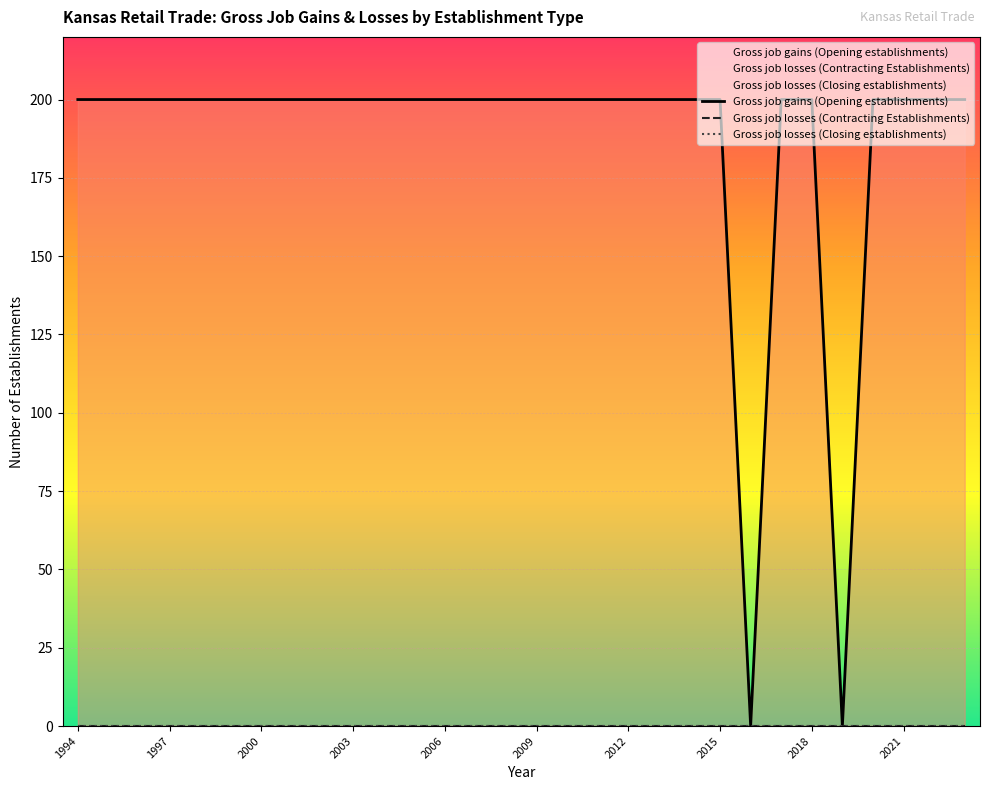

At how many categories does at least one series exceed 84?

28